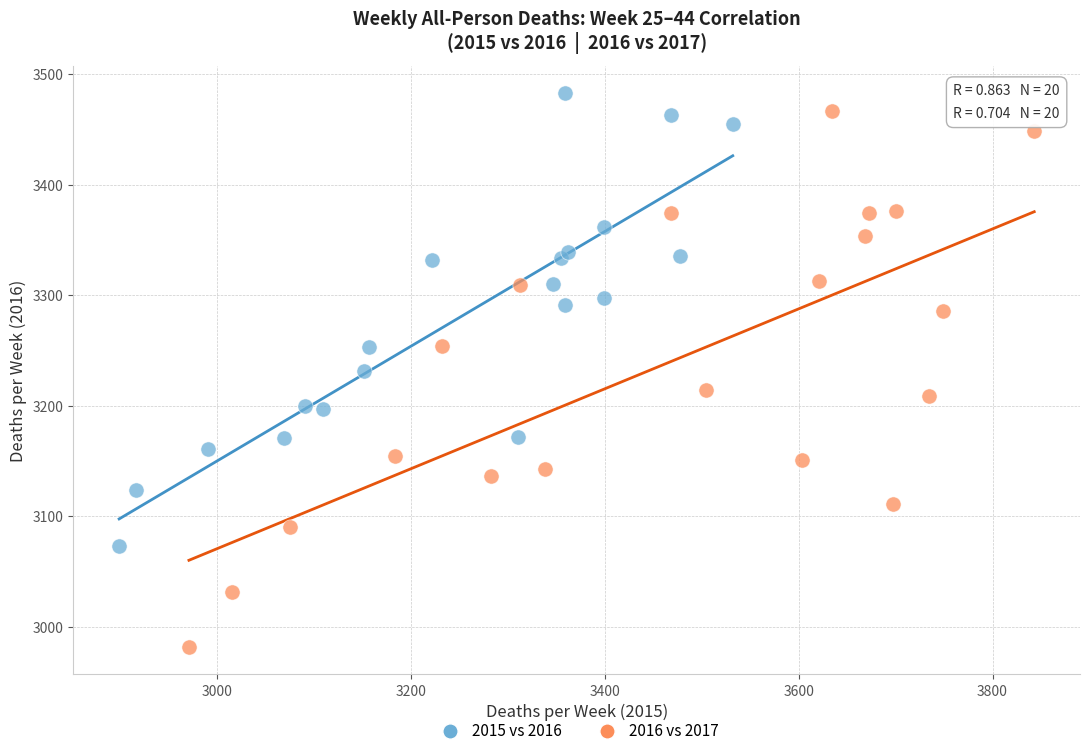

Which series has the largest Y range (max minus min)?

2016 vs 2017